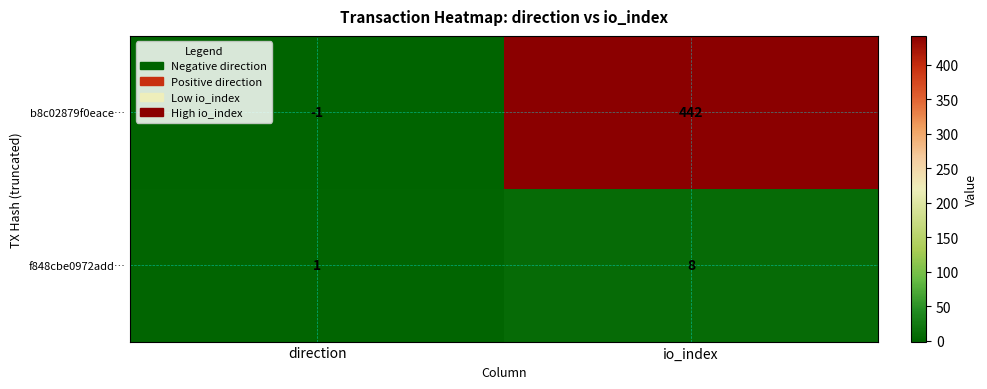

Which category has the lowest value across all series?

direction